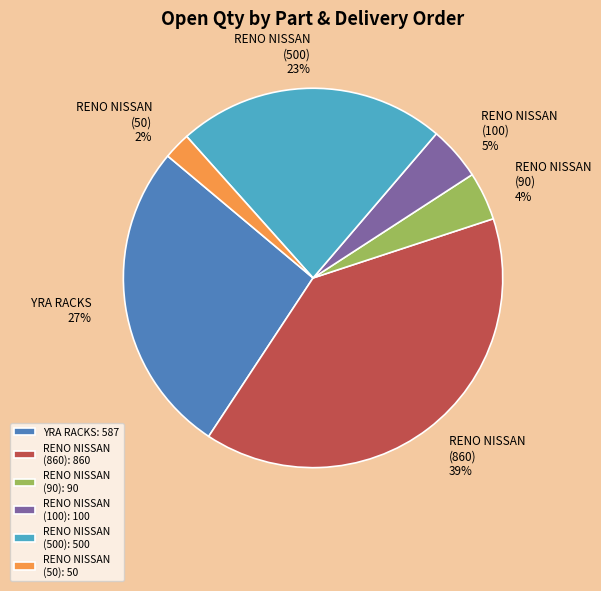

Is it true that RENO NISSAN (860): 860 is 39% of the pie?

True